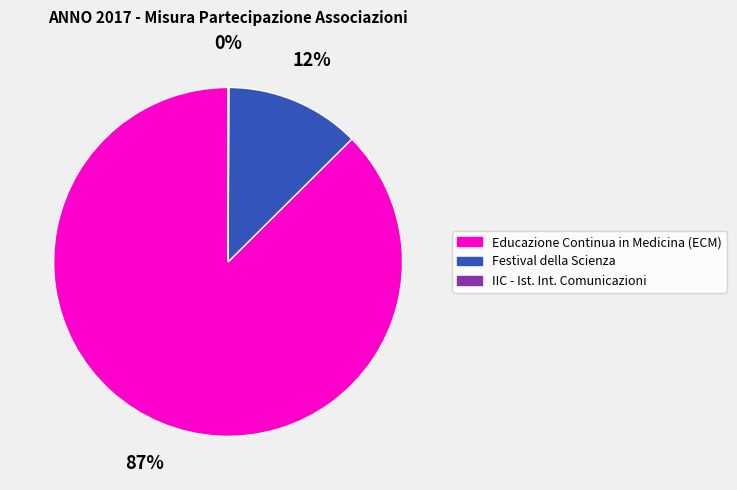

To the nearest percent, what is the average slice percentage?

33%